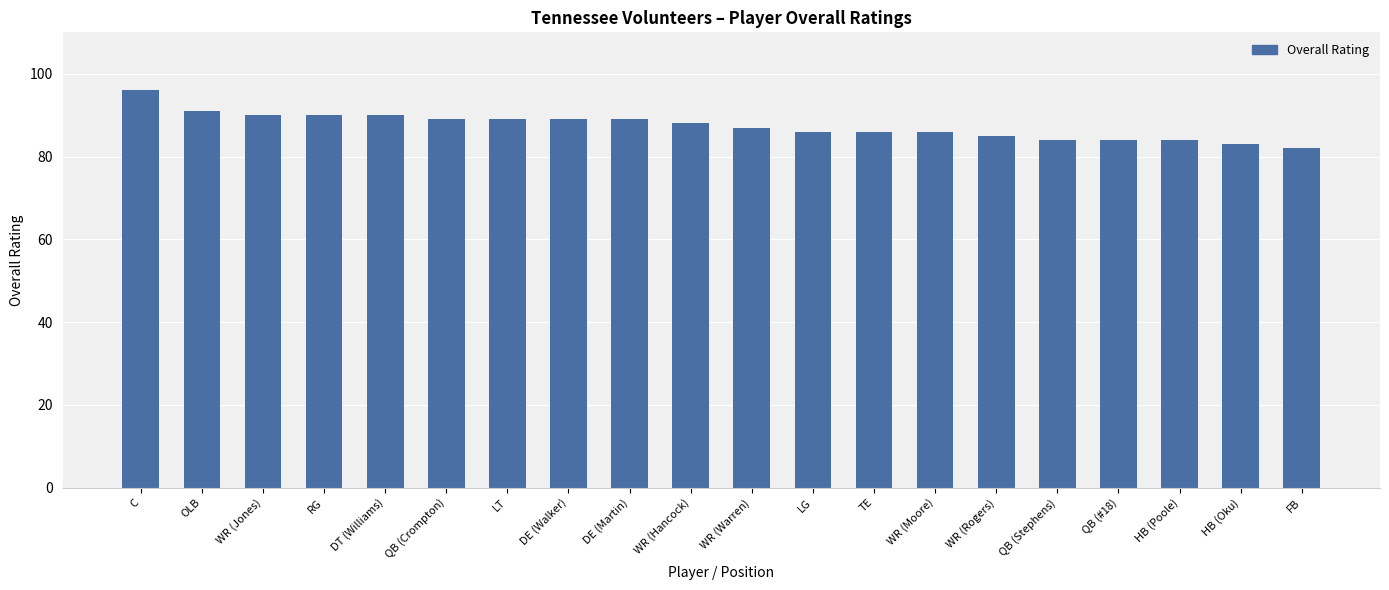

What is the change in value from DT (Williams) to HB (Oku)?

-7